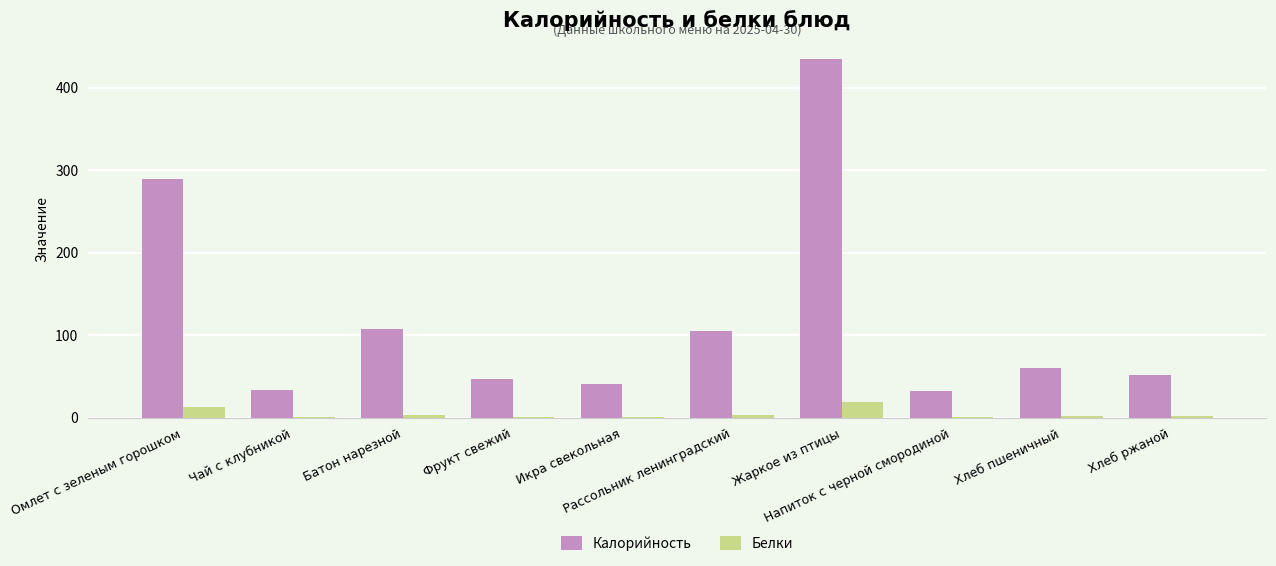

Which series has the largest total across all categories?

Калорийность